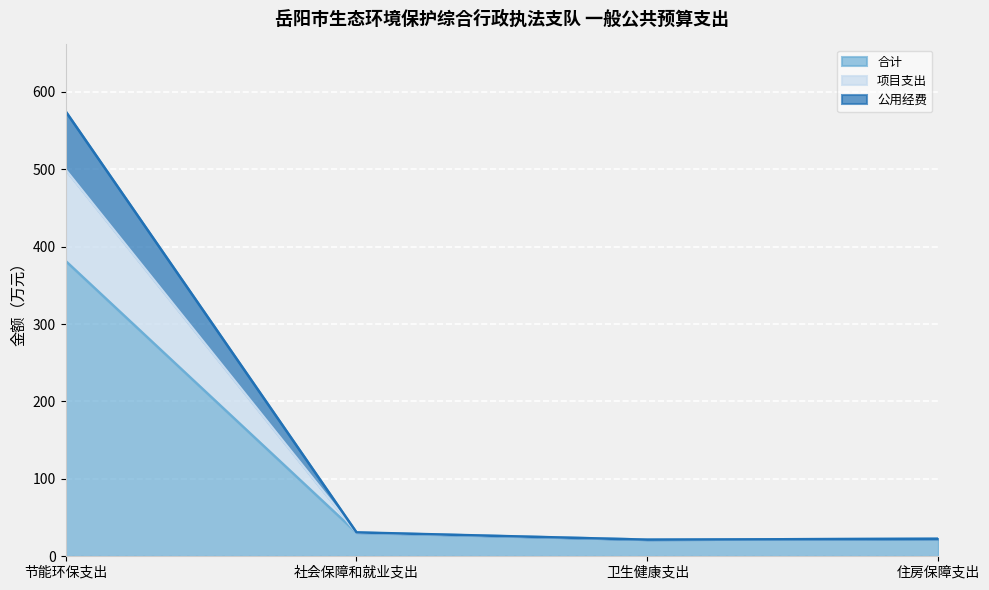

At which label does 合计 reach its minimum?

卫生健康支出